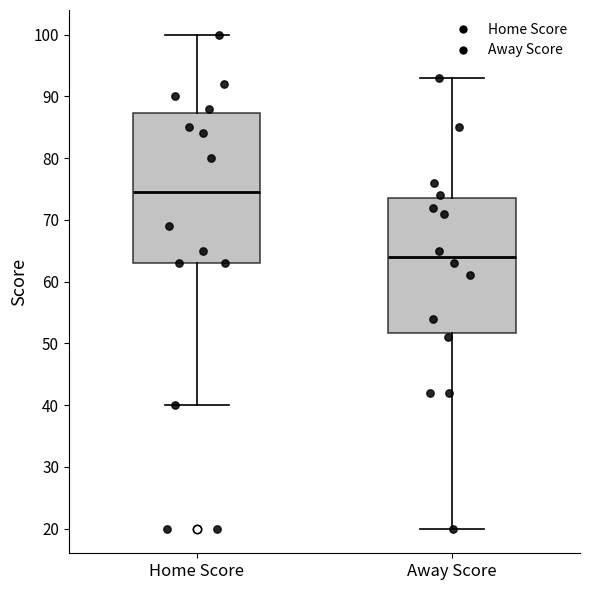

Reading left to right, read every box against the y-axis: the position of its median line, the range the box covers, and the ends of its whiskers. The values are not printed on the chart, so give them approximately, as read against the axis.

Home Score: median 75, box 63 to 87, whiskers 40 to 100
Away Score: median 64, box 52 to 74, whiskers 20 to 93